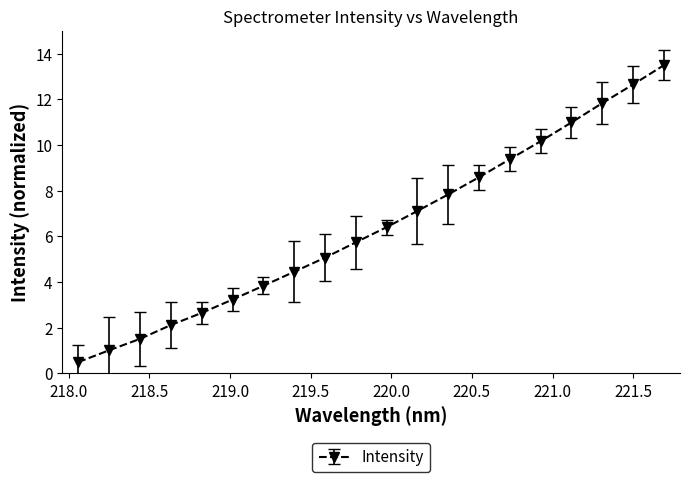

What is the minimum value shown in the chart?

0.5